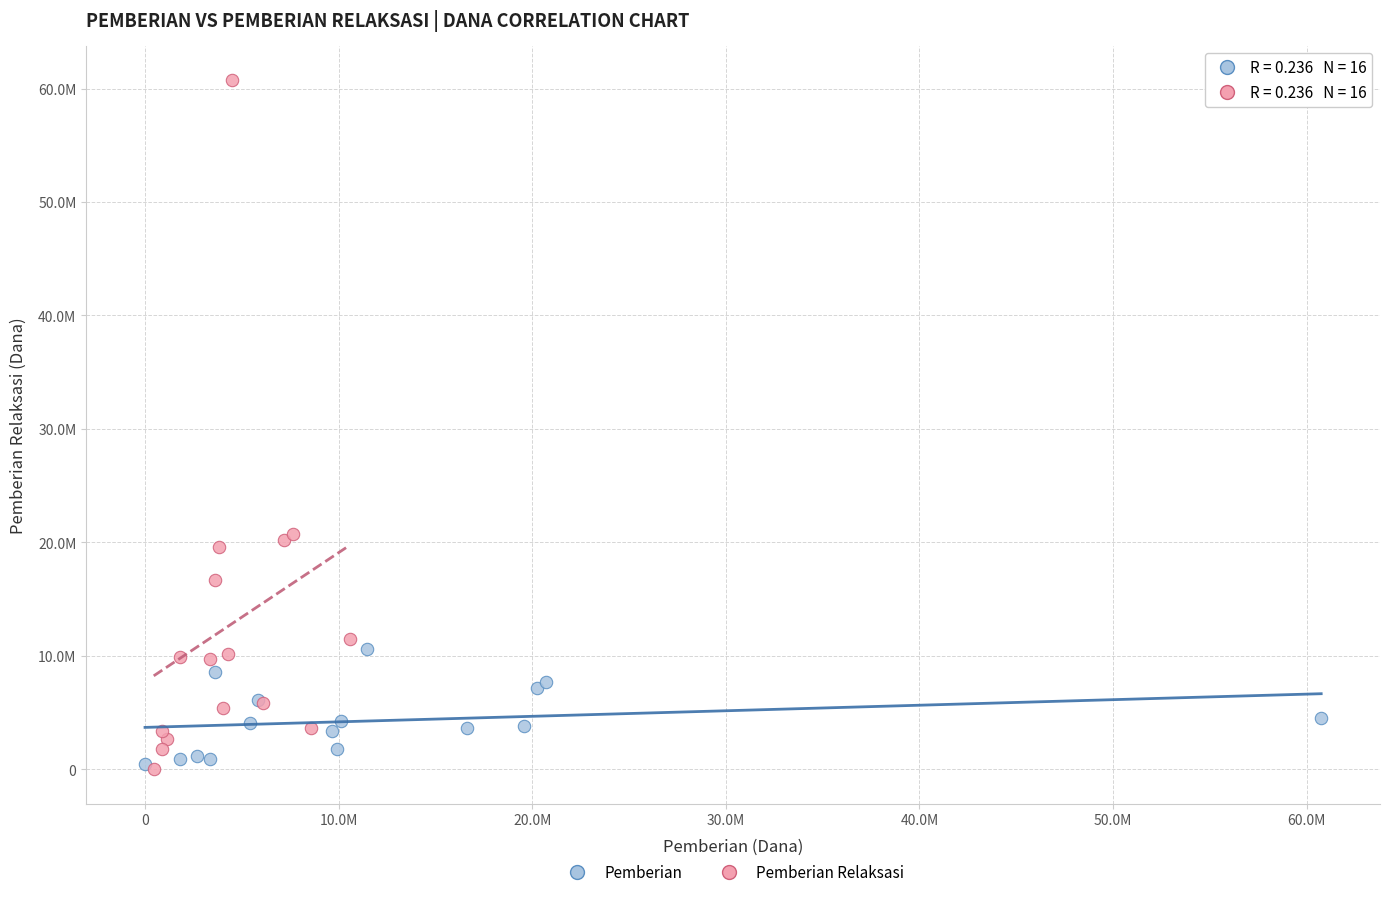

What are all the series names shown in the legend?

Pemberian, Pemberian Relaksasi